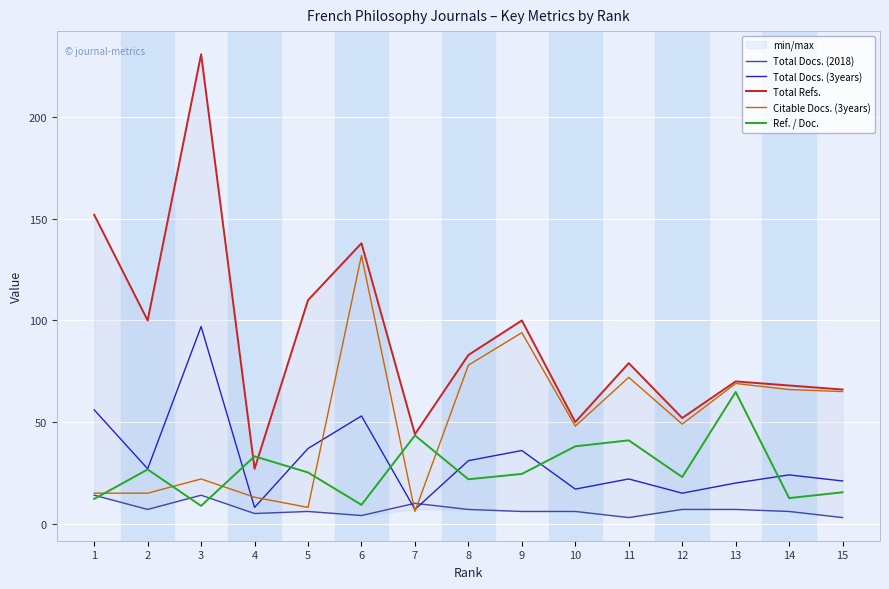

What is the maximum value for Total Docs. (3years)?

97.0